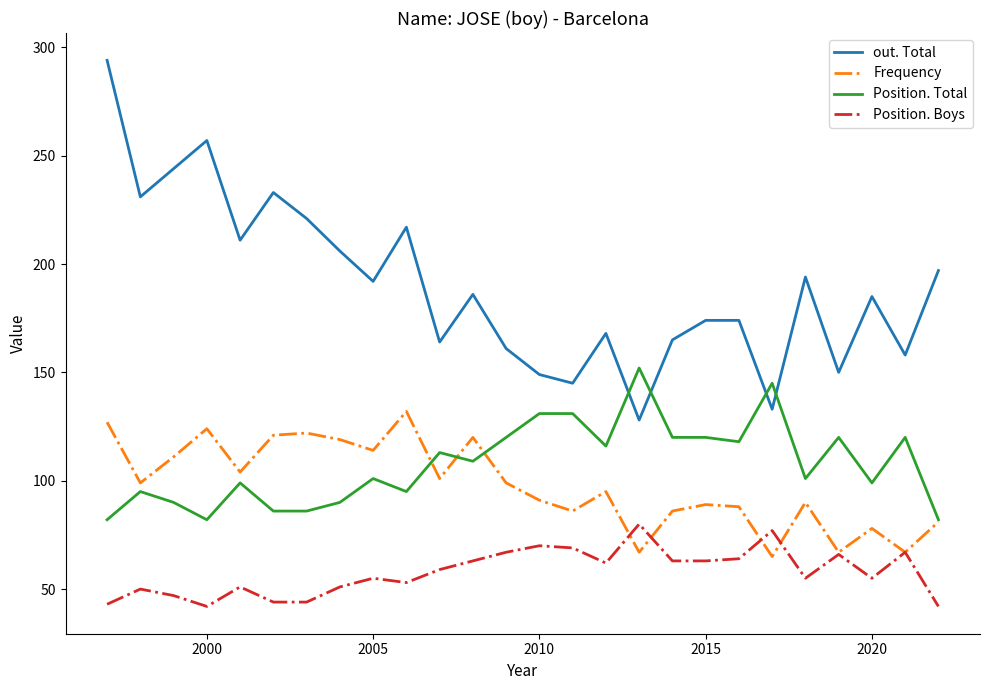

How many series are shown in this chart?

4